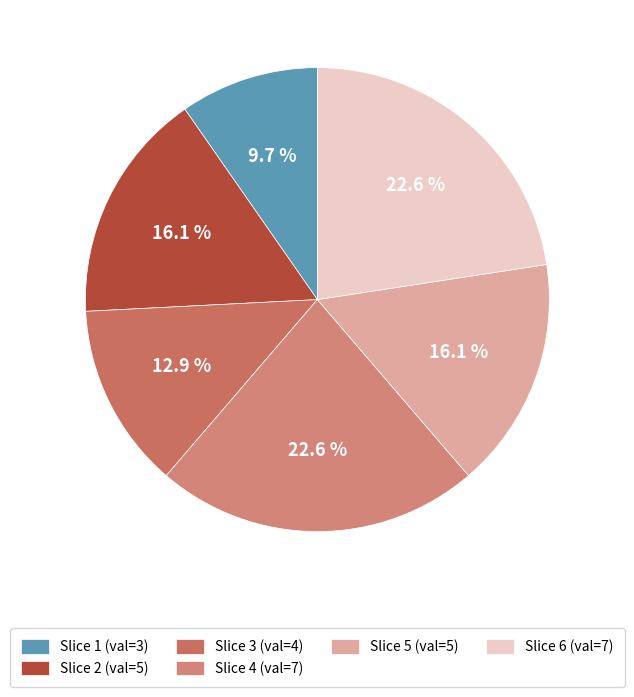

How many slices are in this pie chart?

6